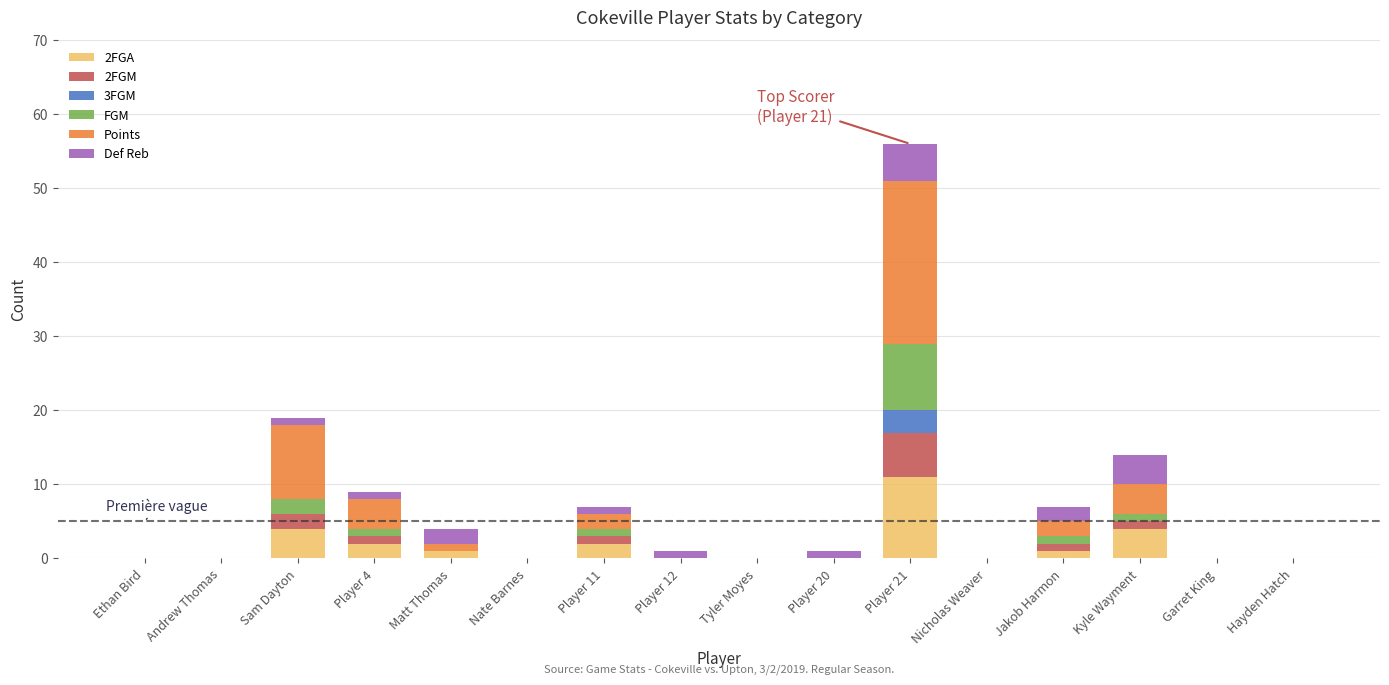

At which label does 2FGA reach its peak?

Player 21